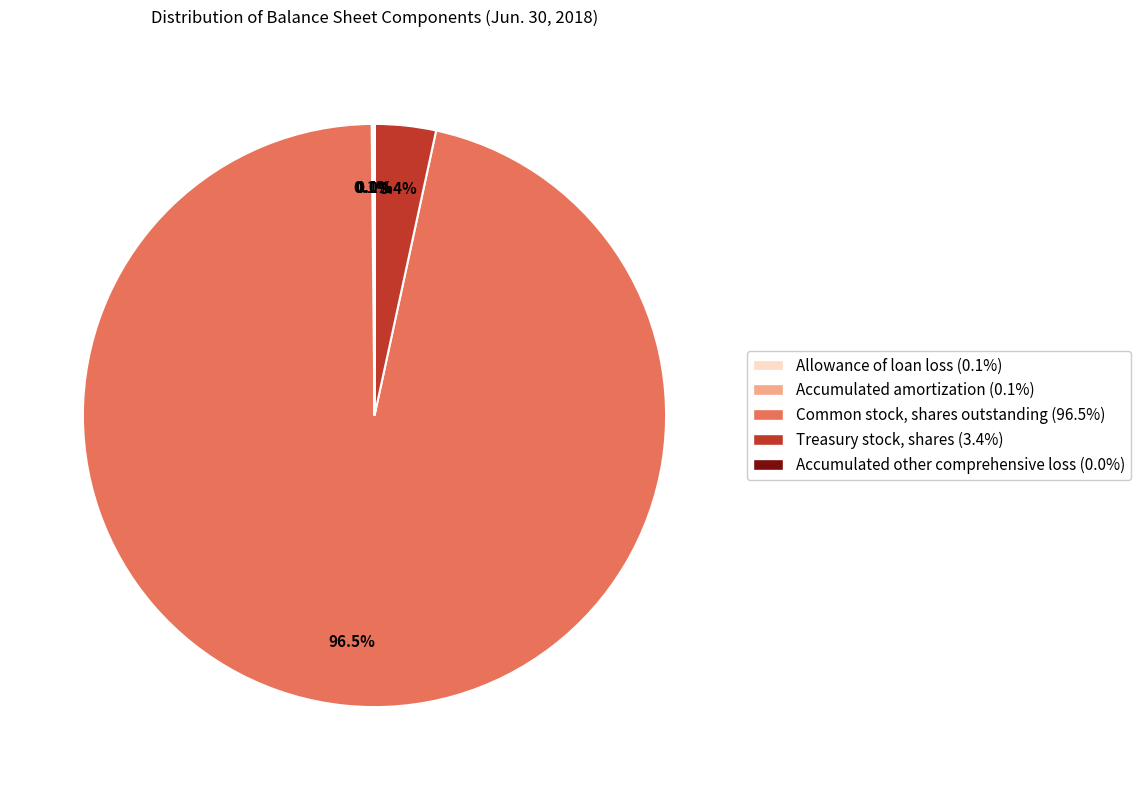

Is there any slice that represents more than half of the pie?

Yes